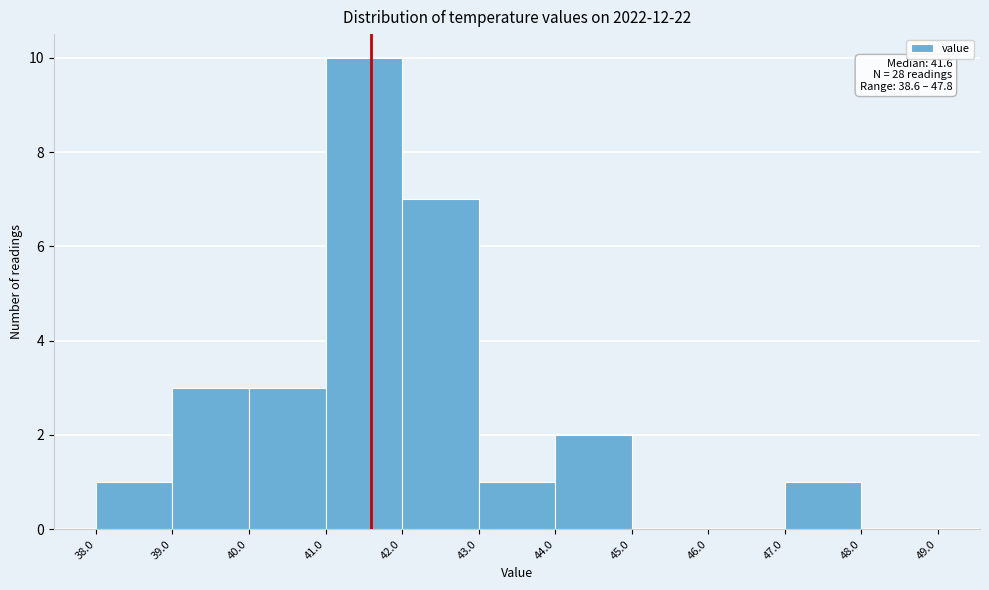

Which range on the x-axis has the tallest bar?

41.0 to 42.0